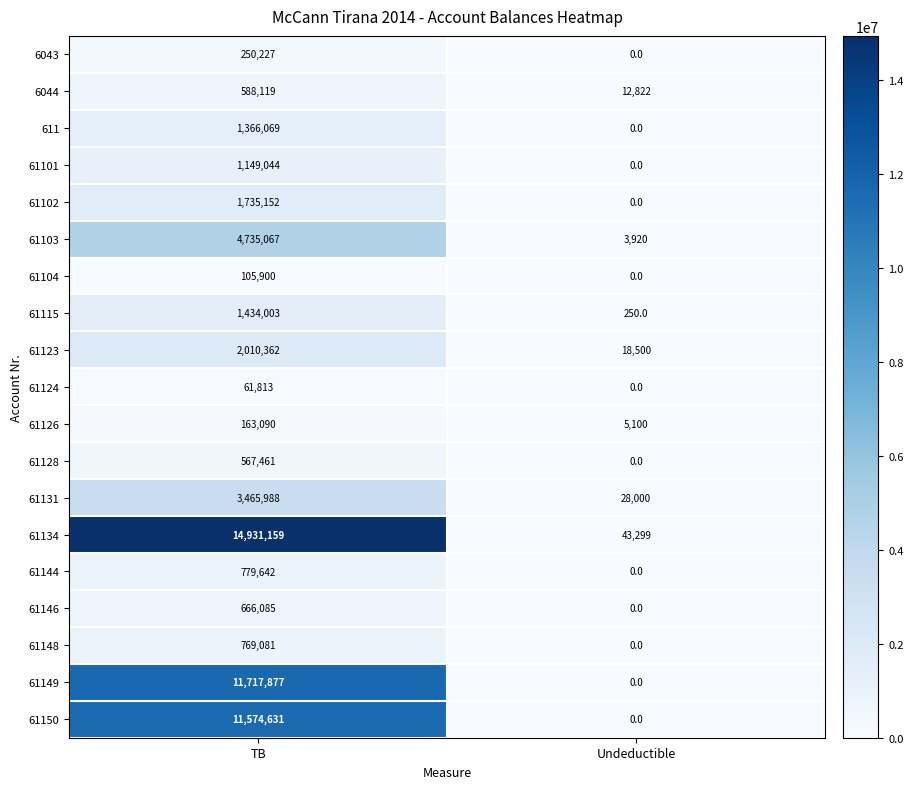

What is the total value across all series at Undeductible?

111891